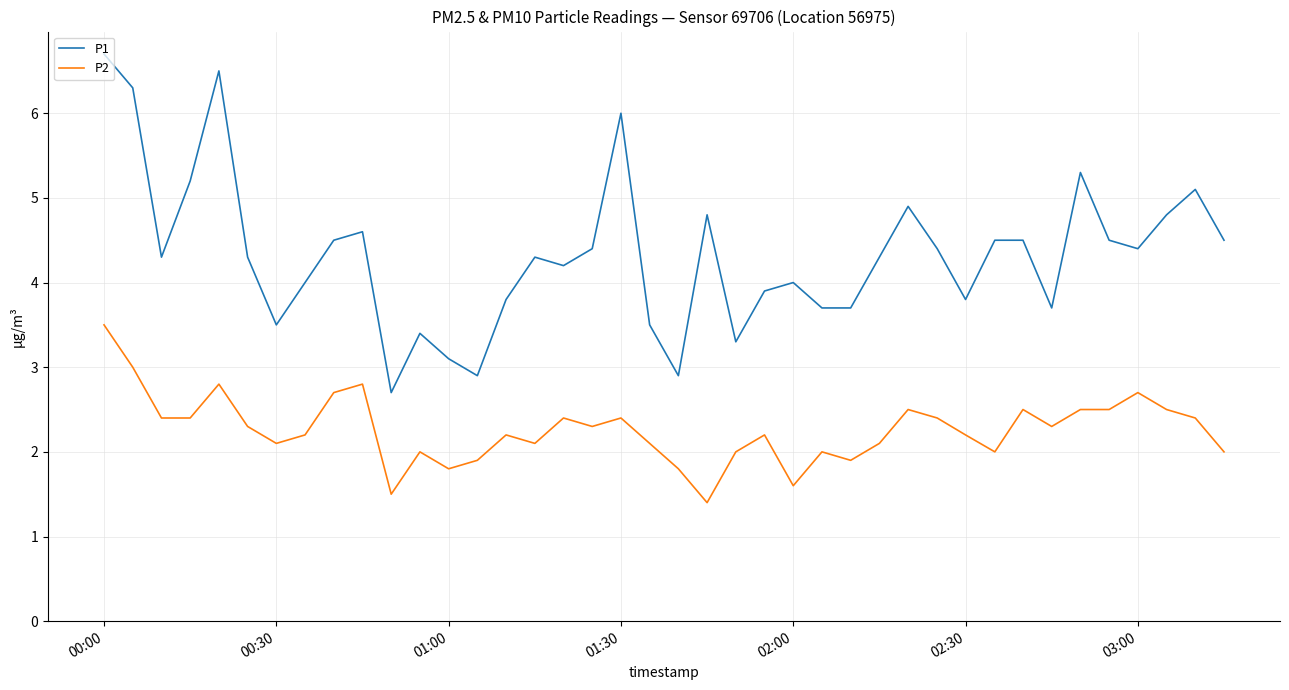

Which series has the largest range (max minus min)?

P1